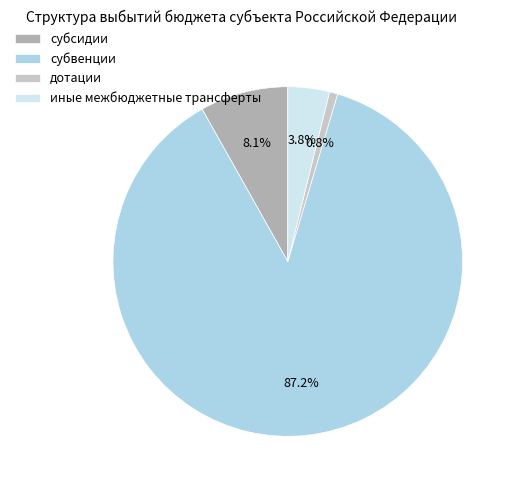

Is the sum of субсидии and дотации greater than half?

No